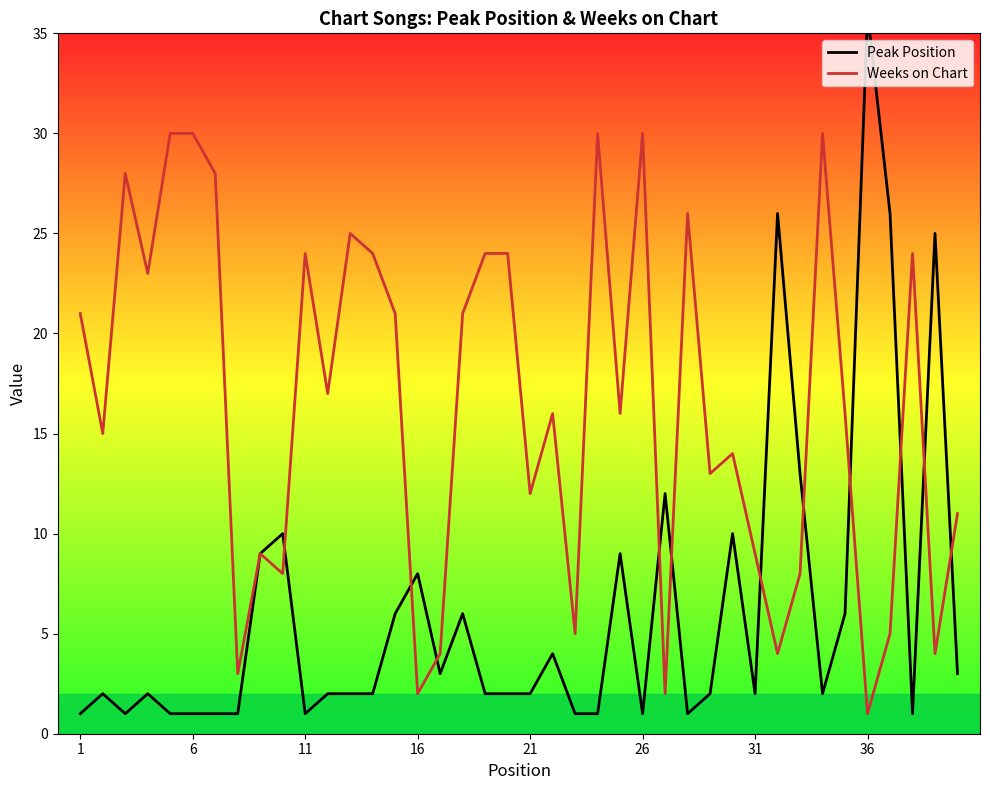

What are all the series names shown in the legend?

Peak Position, Weeks on Chart